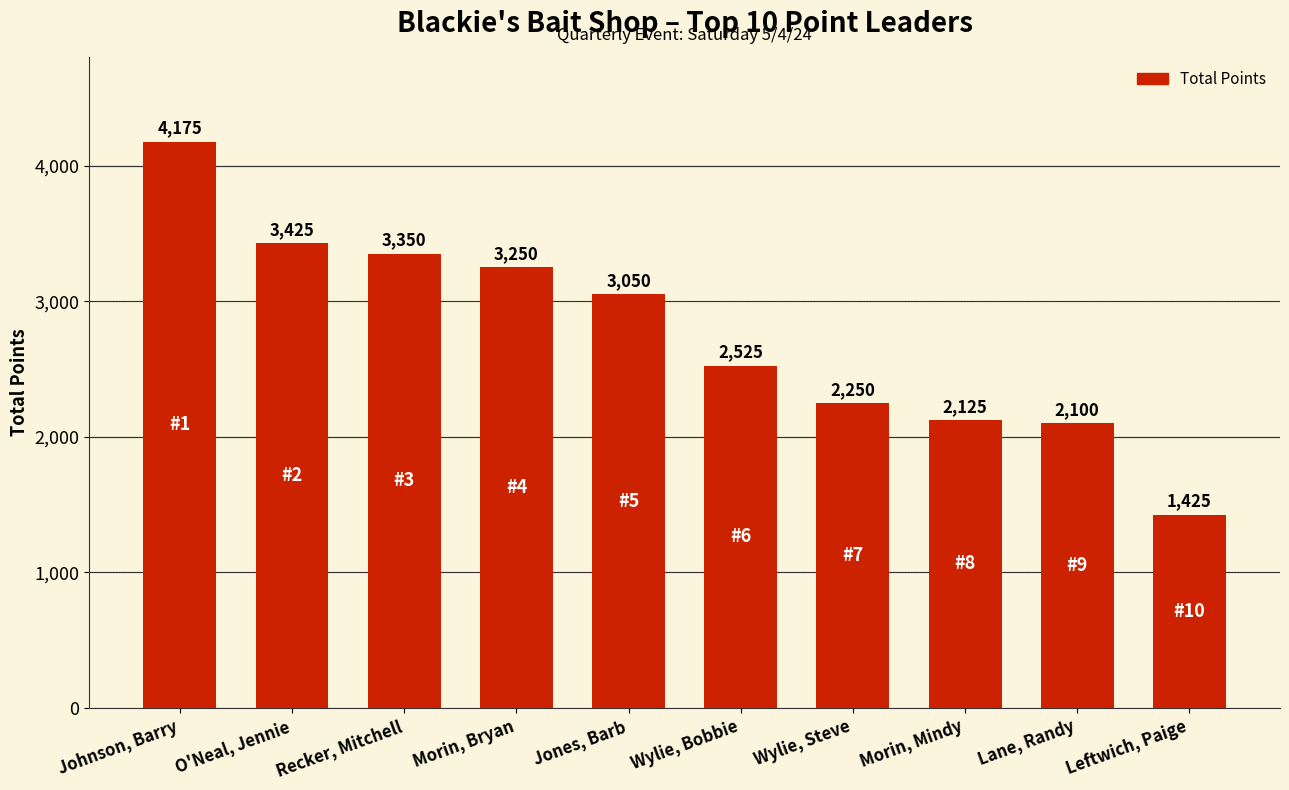

What is the smallest value displayed?

1425